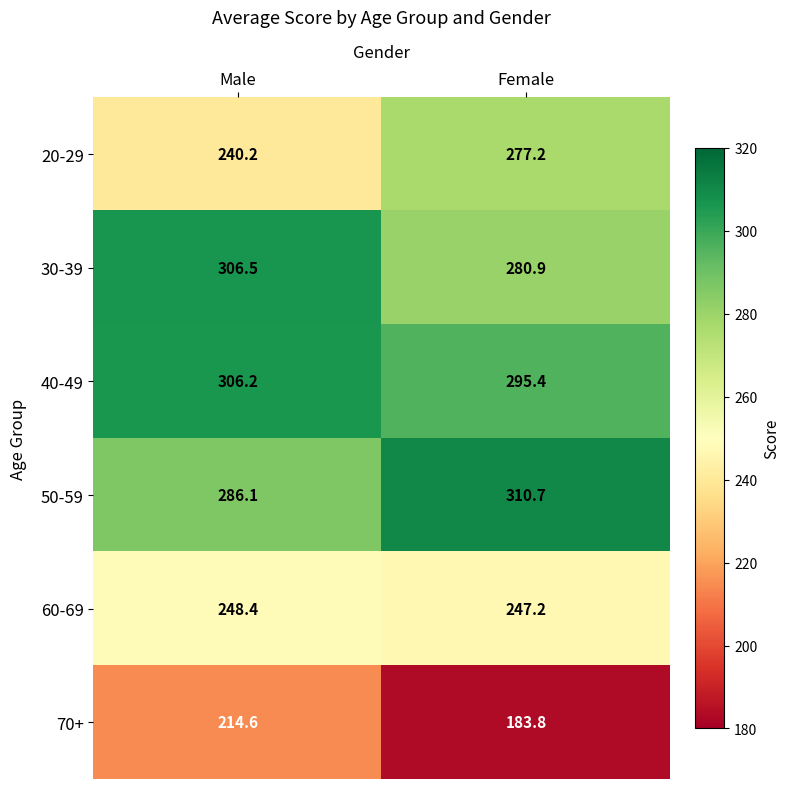

At which label is 40-49 closest to 300?

Female